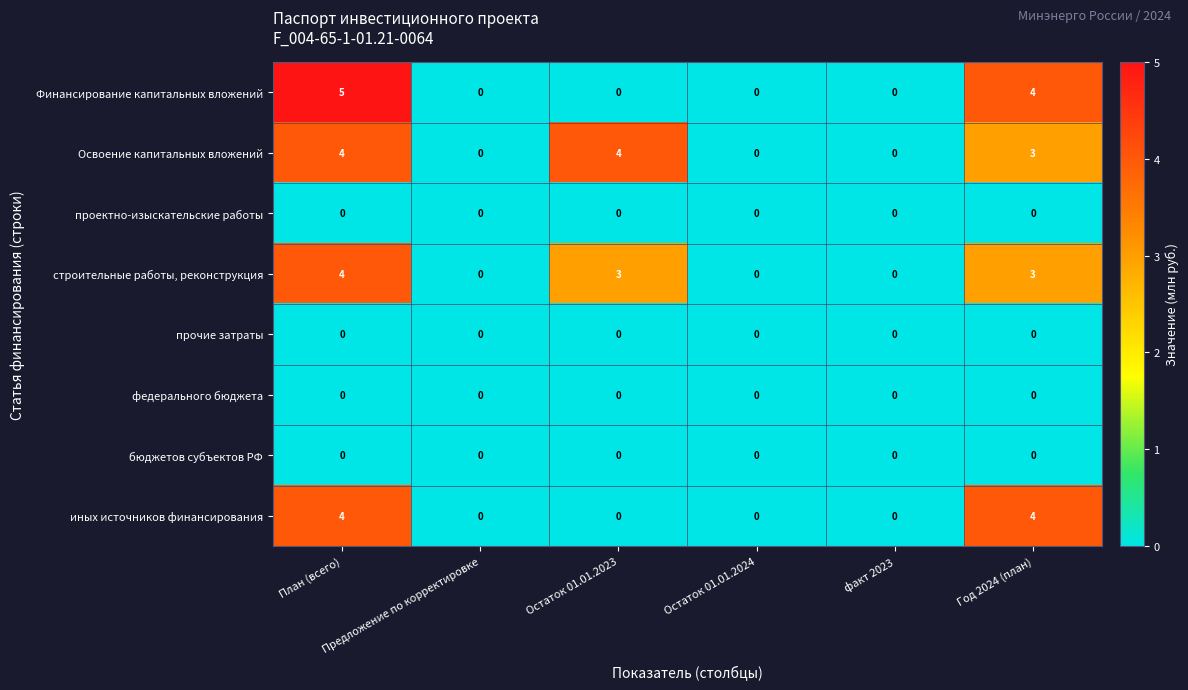

Which series has the largest range (max minus min)?

Финансирование капитальных вложений